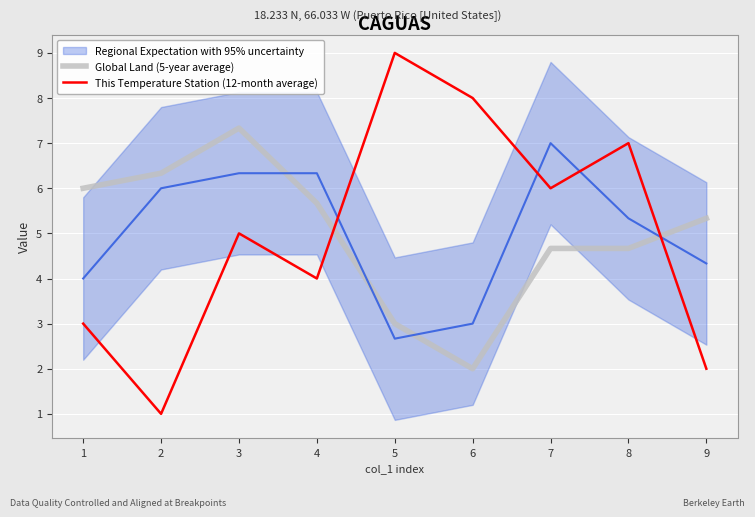

At which label does This Temperature Station (12-month average) first exceed 5?

5